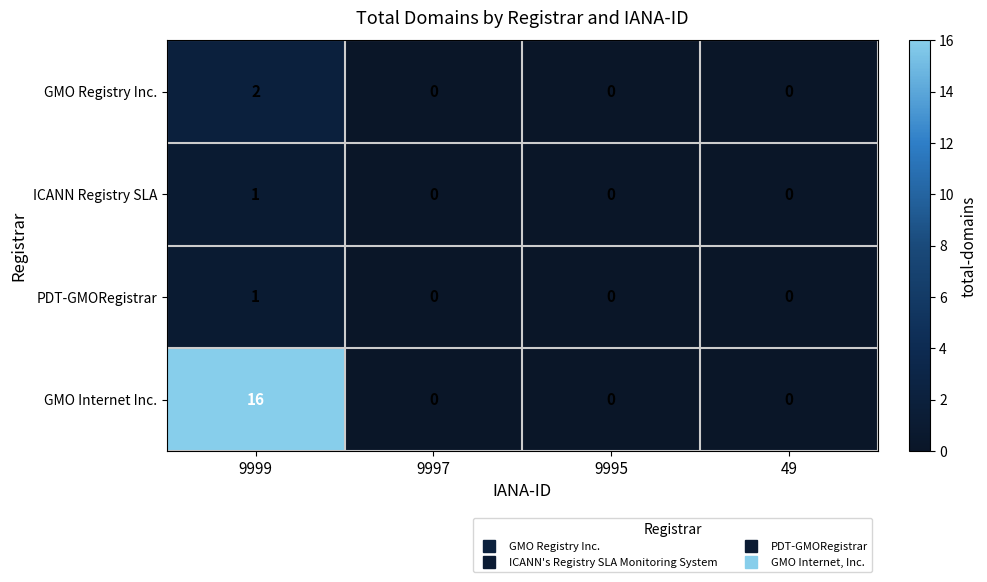

At which category is the sum across all series the highest?

9999